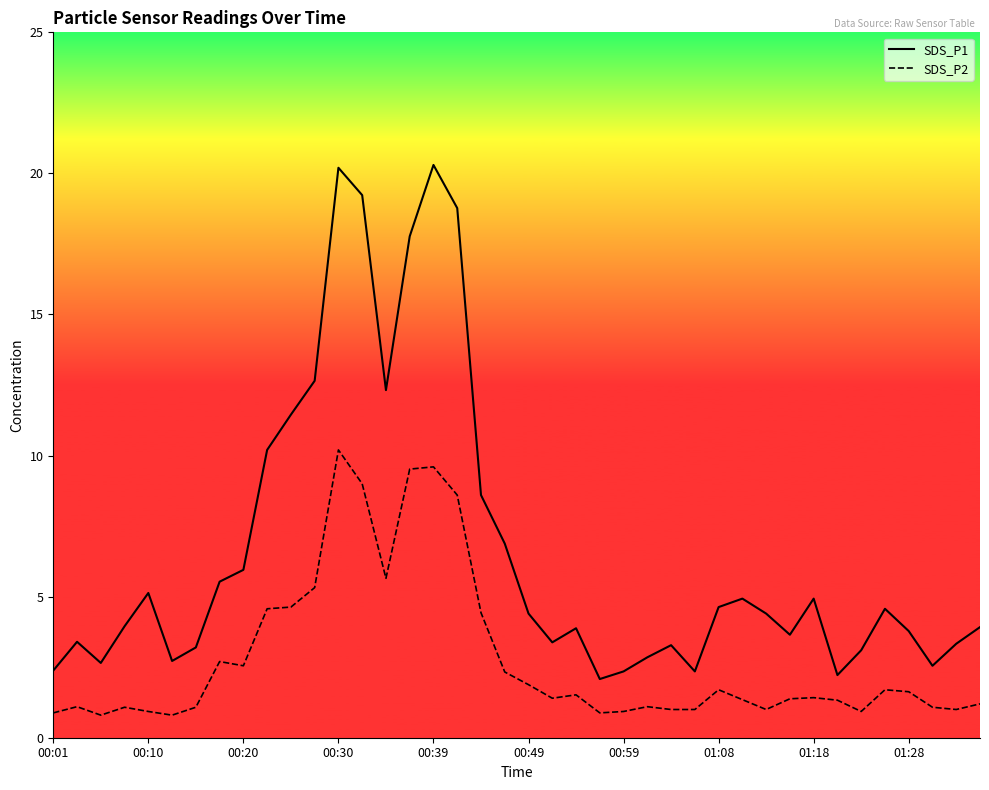

Which series has the largest range (max minus min)?

SDS_P1